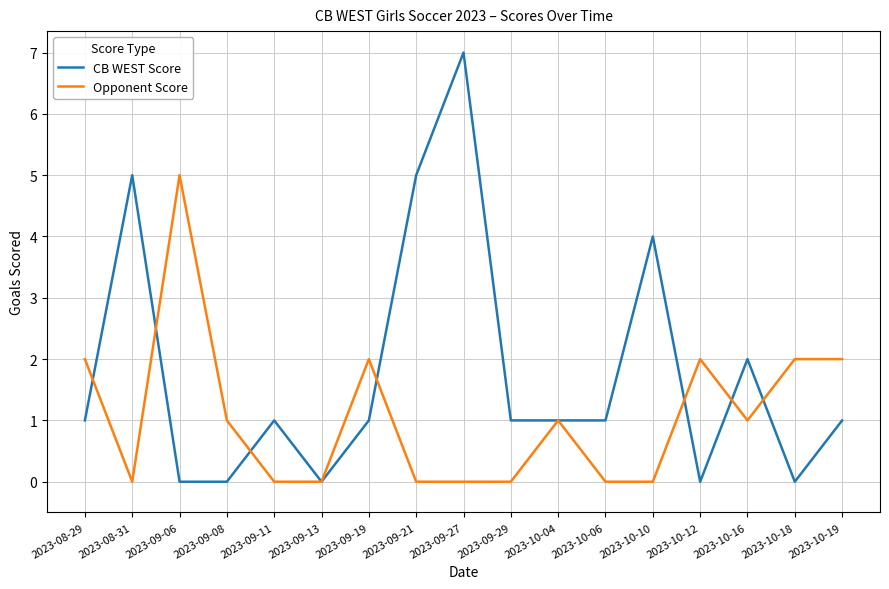

Is this an area chart (filled region under the line)?

No